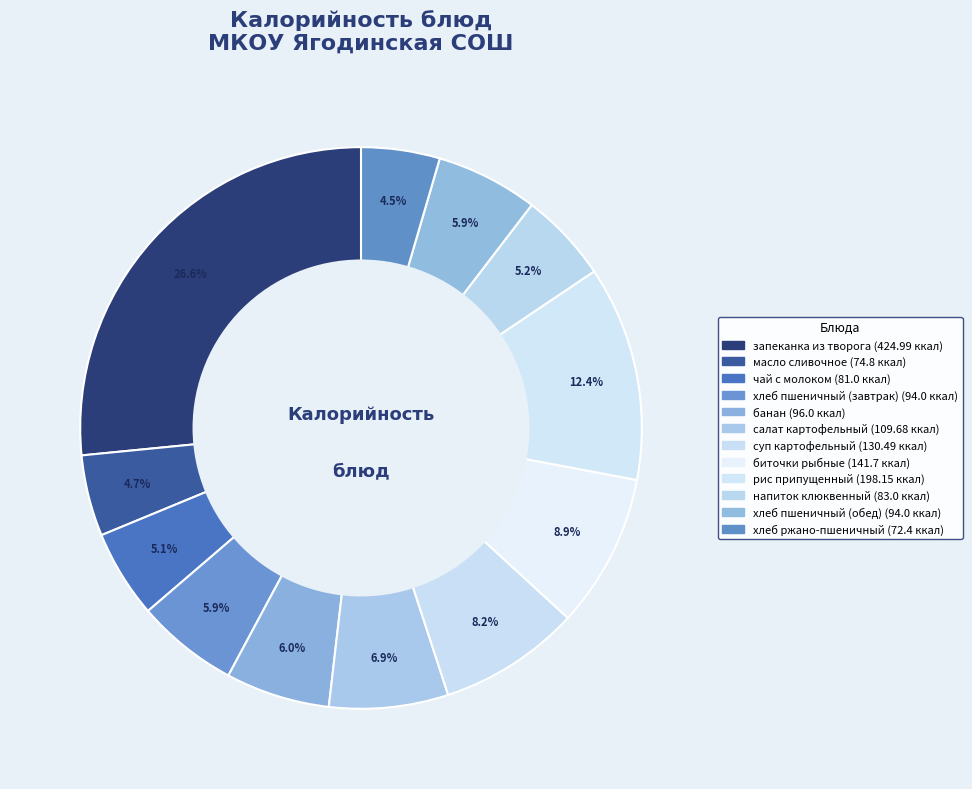

What percentage is NOT represented by хлеб ржано-пшеничный?

95.5%